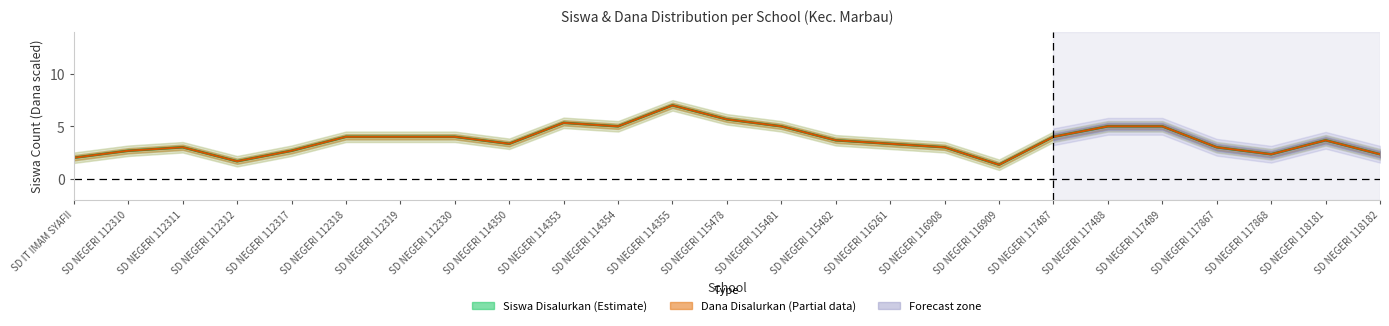

How many values in the Dana Disalurkan (Partial) series exceed 3?

15